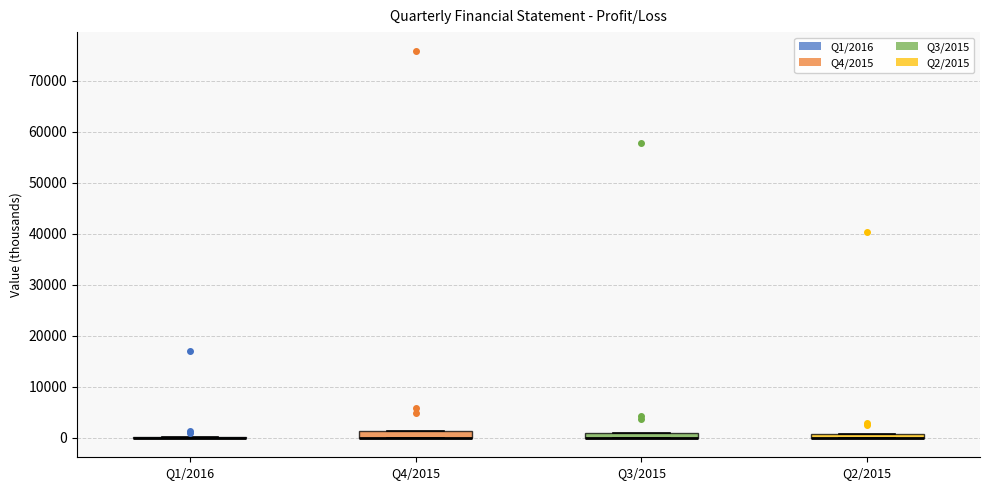

Where is the upper edge of the box for Q4/2015 on the y-axis? The values are not printed on the chart, so give them approximately, as read against the axis.

1000